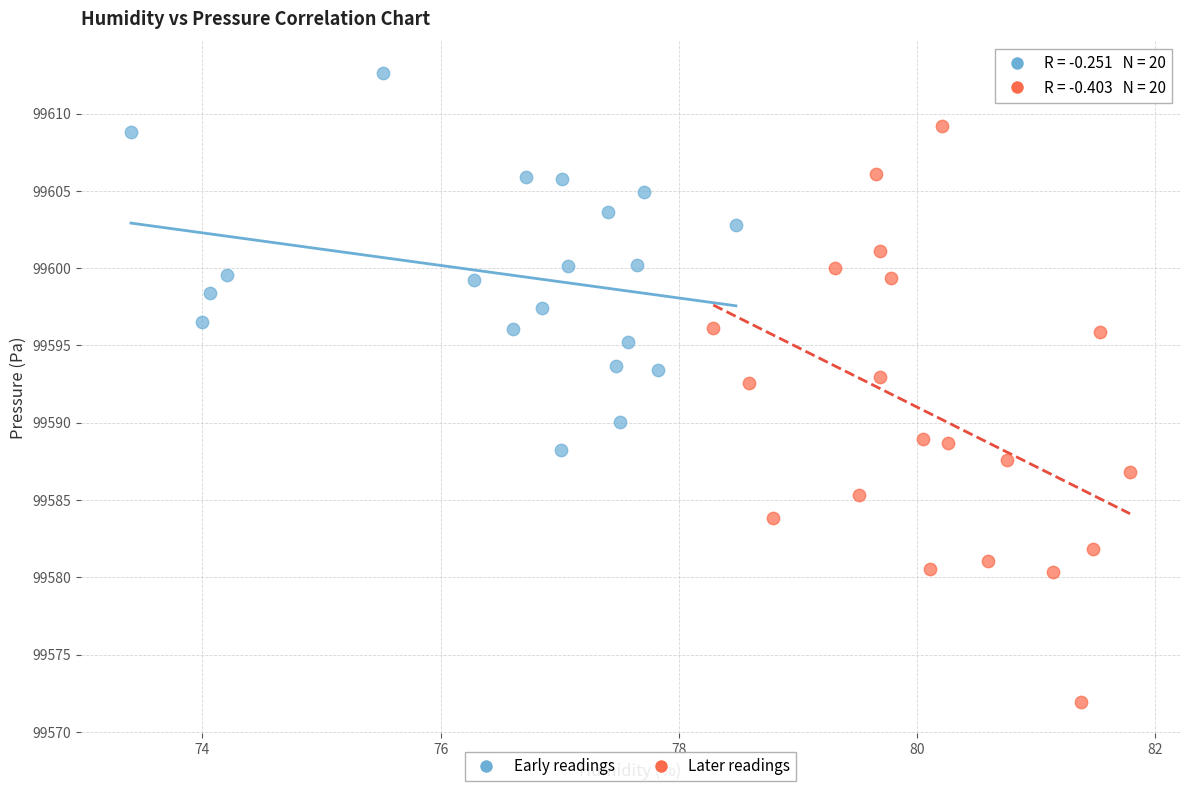

Which series reaches the minimum Y coordinate?

Later readings